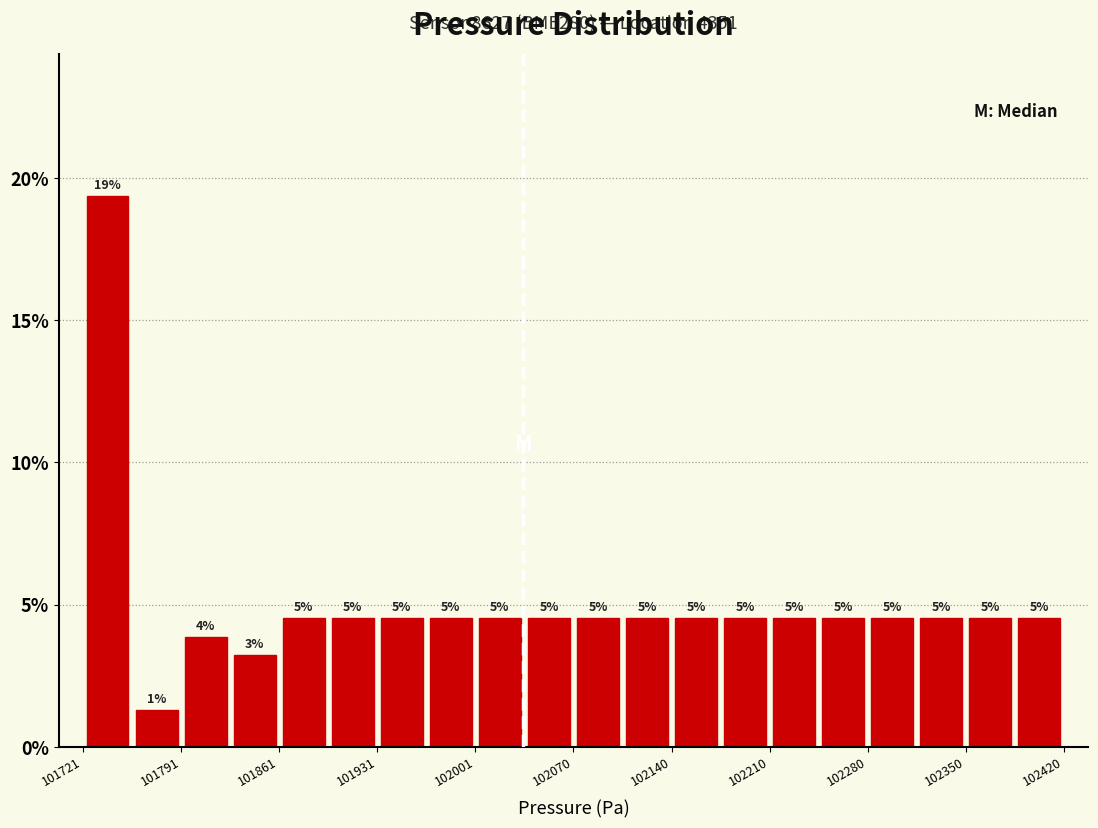

Around what value on the x-axis is the tallest bar? Give the approximate position of its centre, as read against the axis.

101740